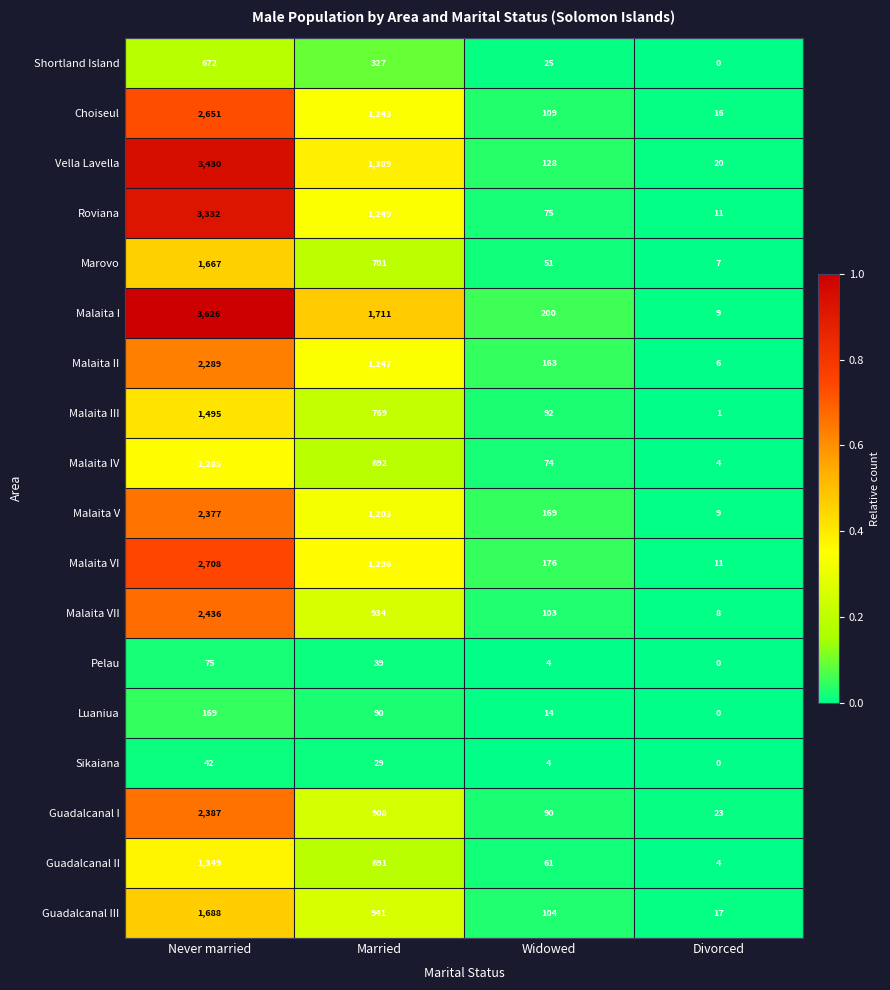

The value of Marovo at Widowed is 68. True or false?

False